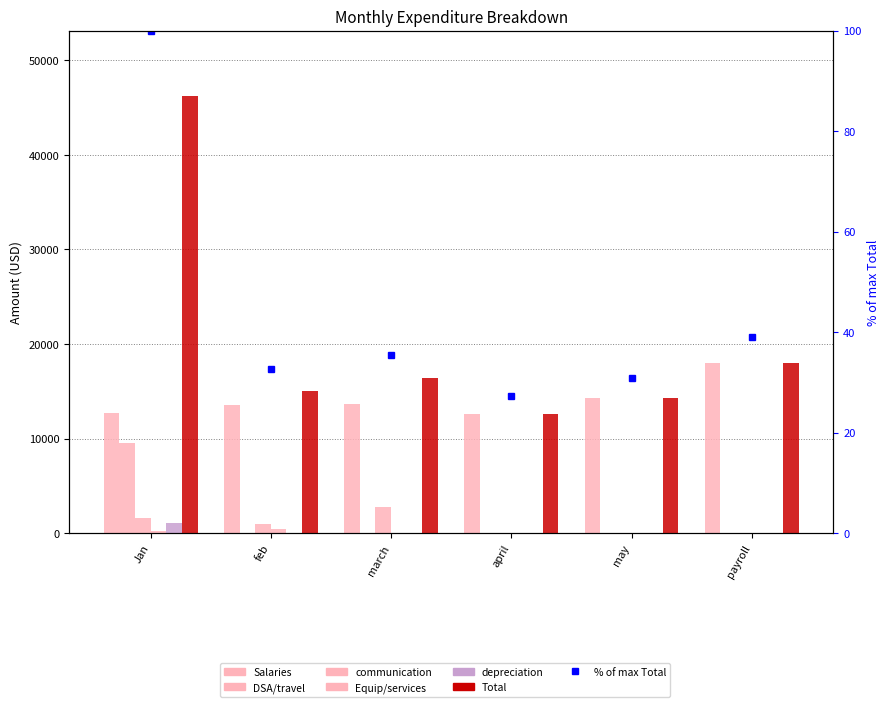

Is it true that Total equals 8459.2 at april?

False